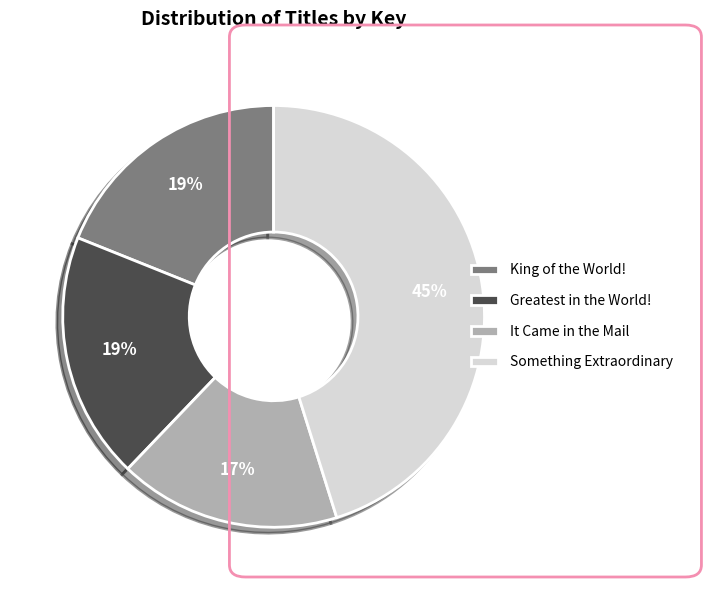

Is it true that Greatest in the World! is 14% of the pie?

False